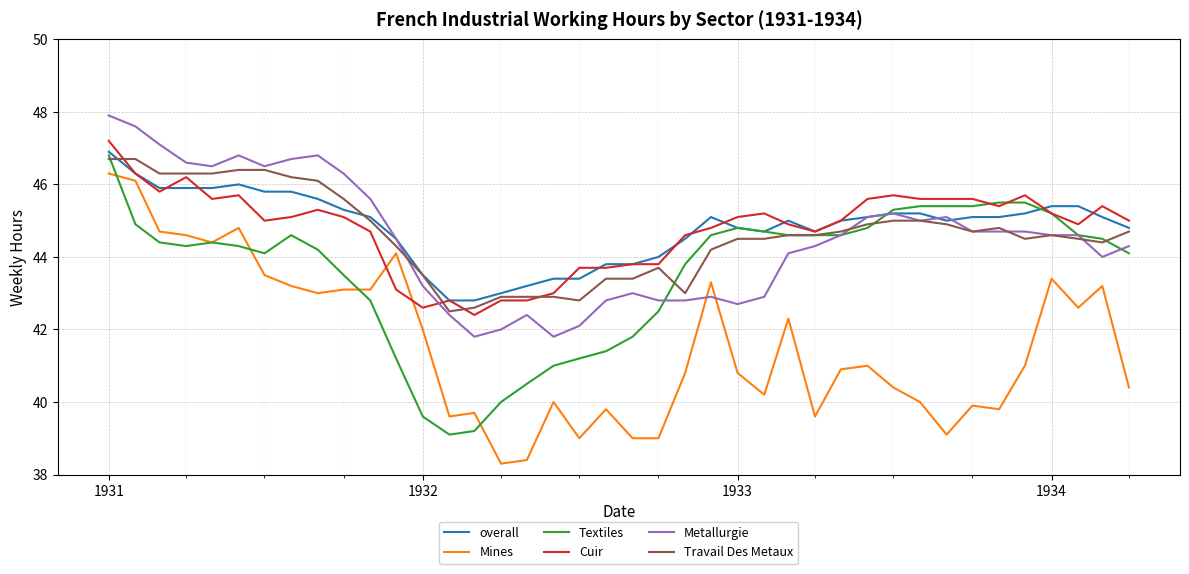

What is the minimum value for Cuir?

42.4